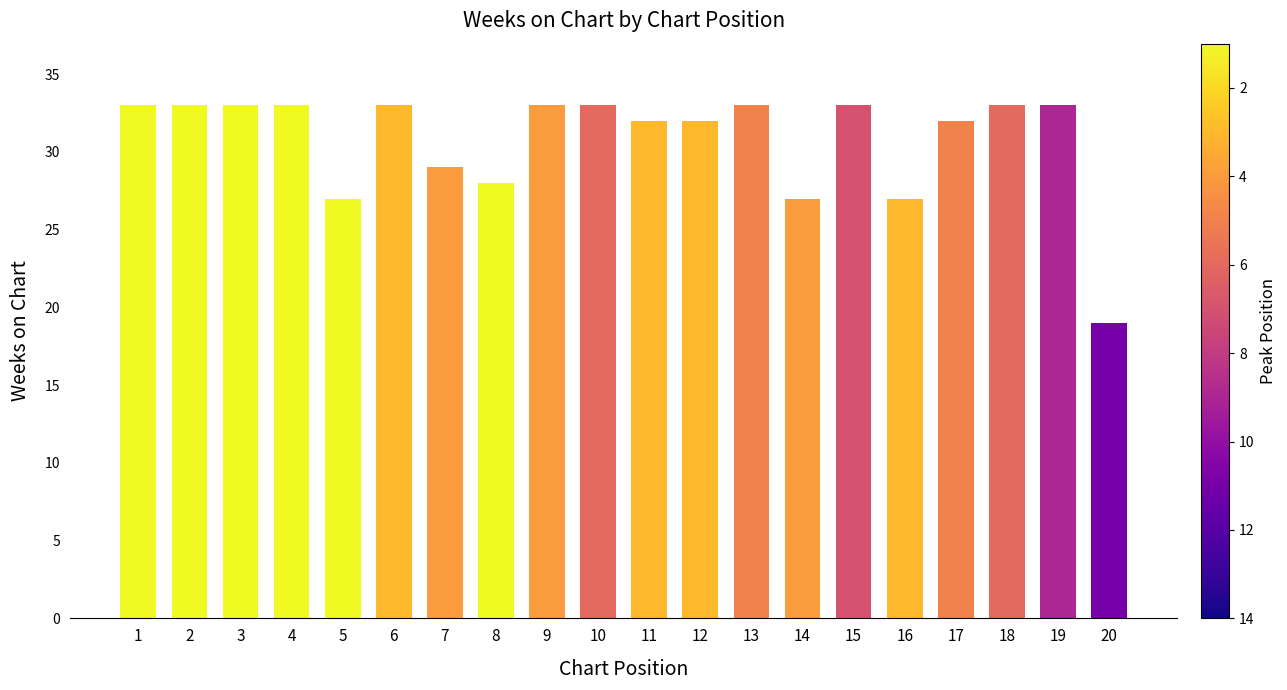

What is the value of the 16th bar from the left?

27